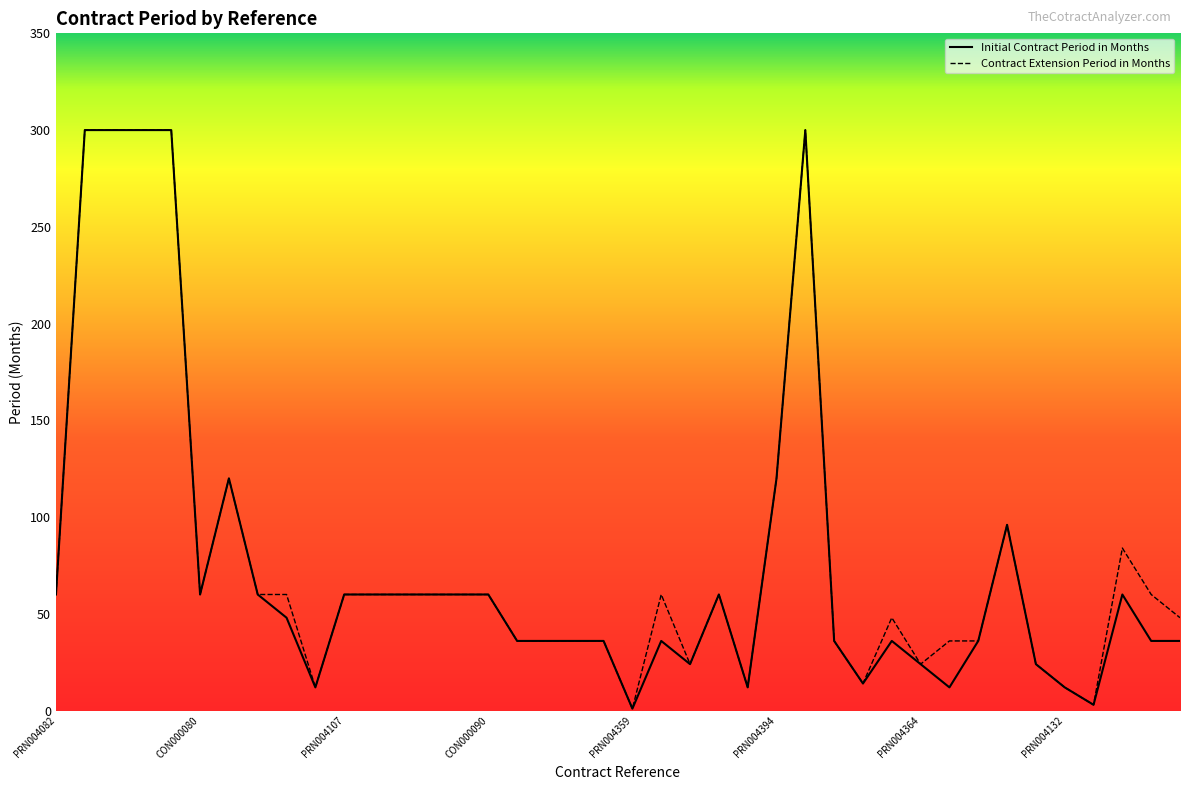

True or false: Contract Extension Period in Months has more than 0 interior local peaks.

True